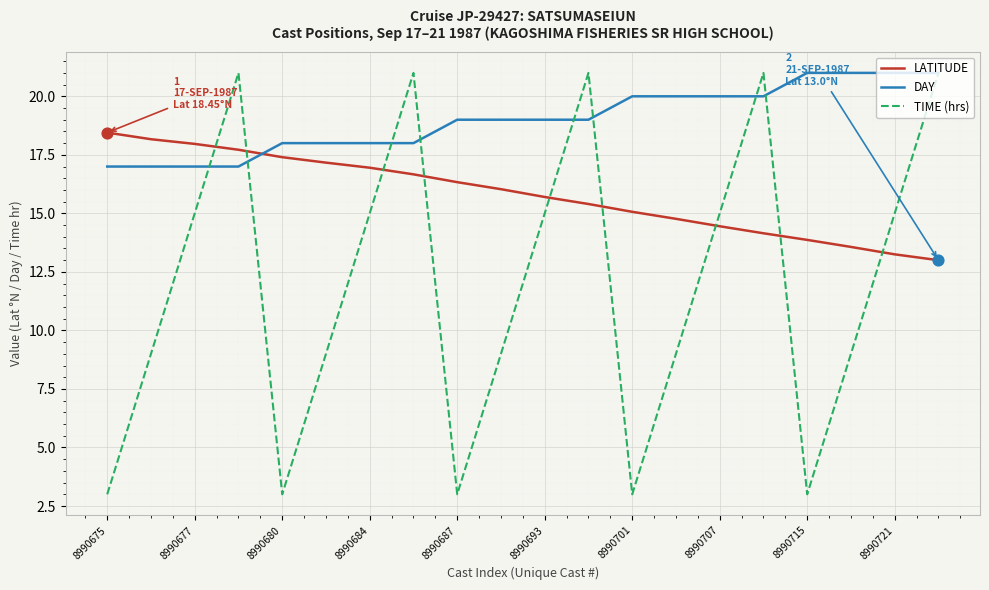

Which series has the largest range (max minus min)?

TIME (hrs)